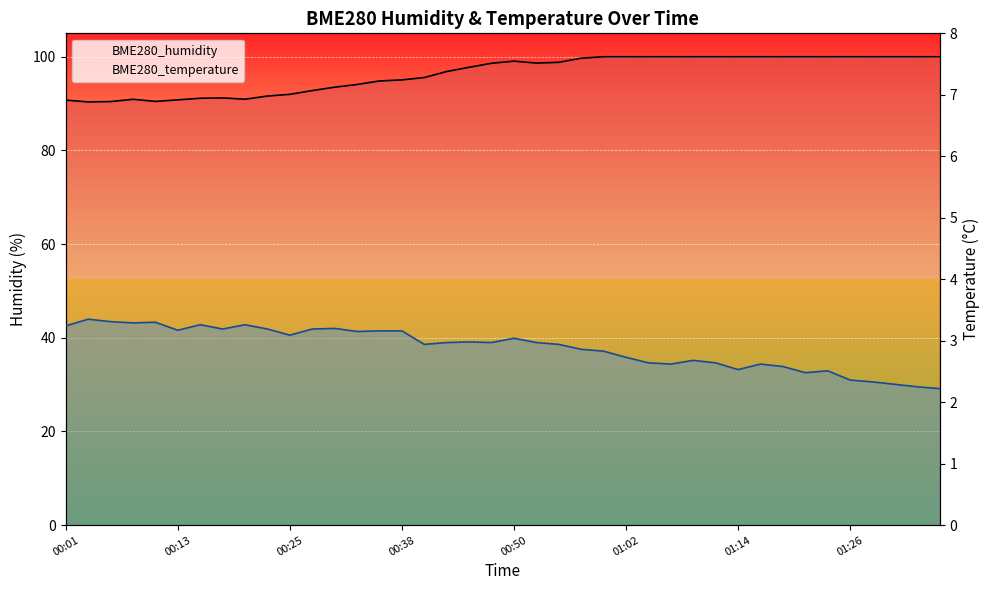

True or false: BME280_temperature and BME280_humidity cross at least once.

False